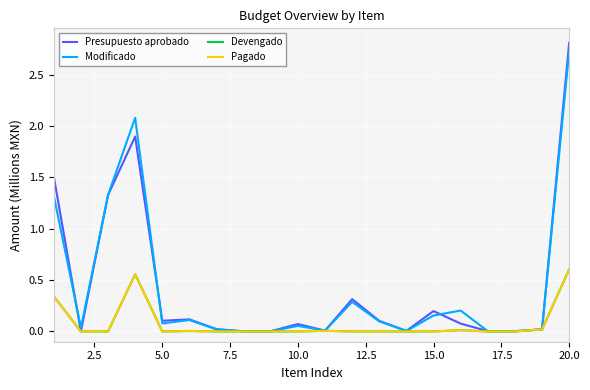

Does the chart display data point markers on the line(s)?

No